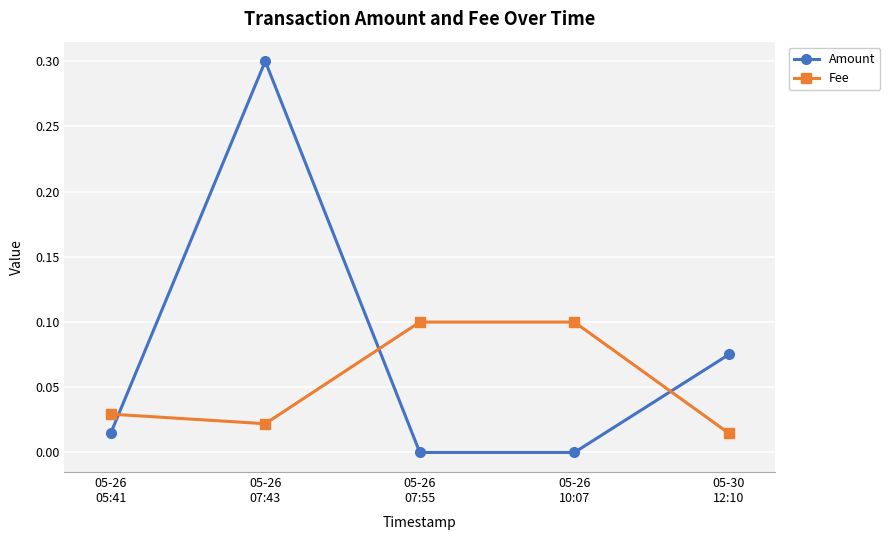

In Amount, how many points are higher than both neighbors (excluding endpoints)?

1